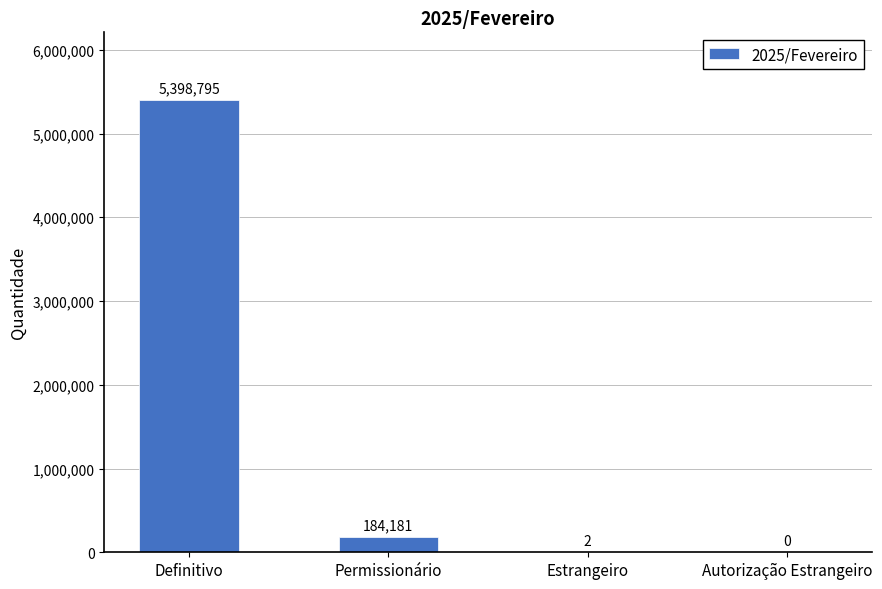

What is the sum of all values?

5582978